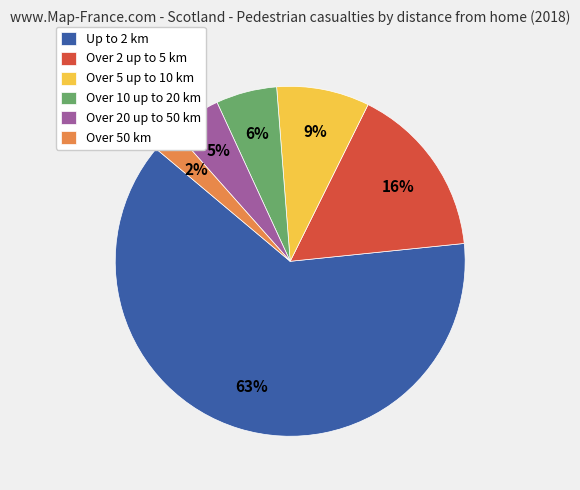

Which slice is the largest?

Up to 2 km